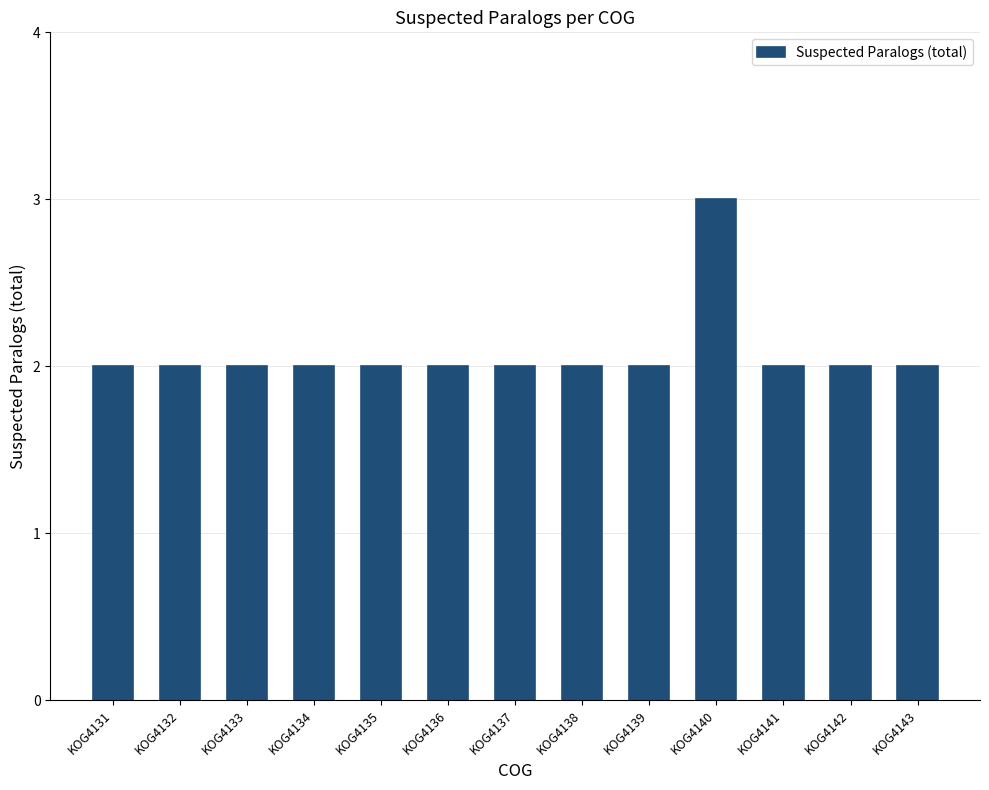

How many values are between 2 and 3?

13